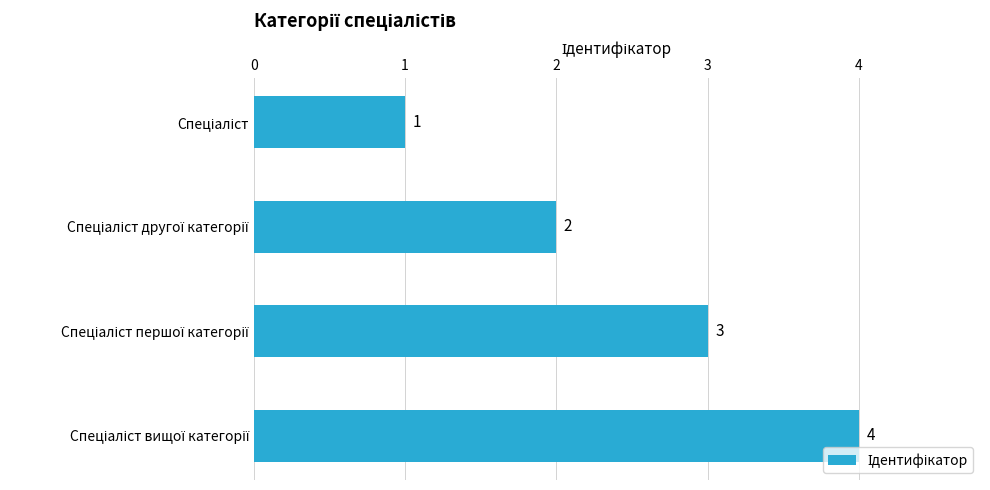

What is the minimum value shown in the chart?

1